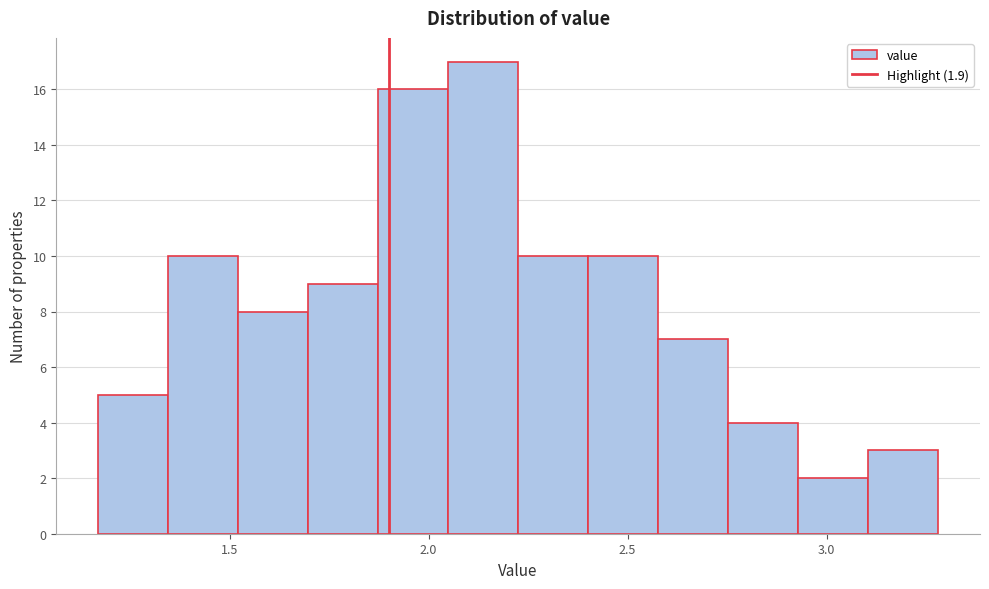

Read against the x-axis, roughly where is the centre of the tallest bar?

2.15